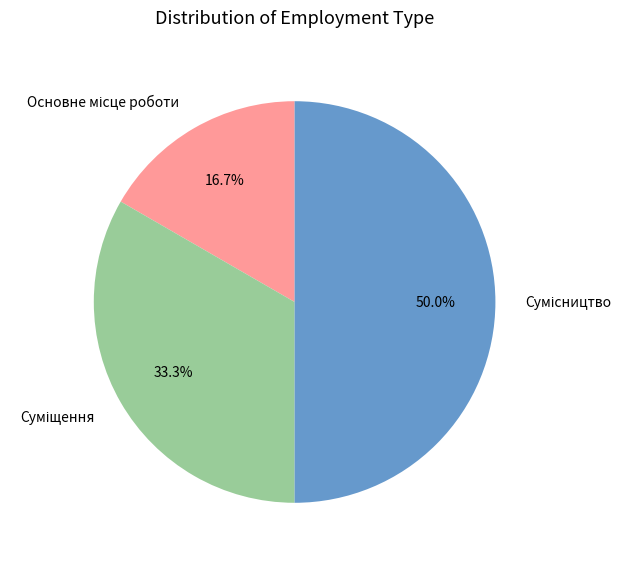

To the nearest percent, what is the combined percentage of Основне місце роботи and Сумісництво?

67%